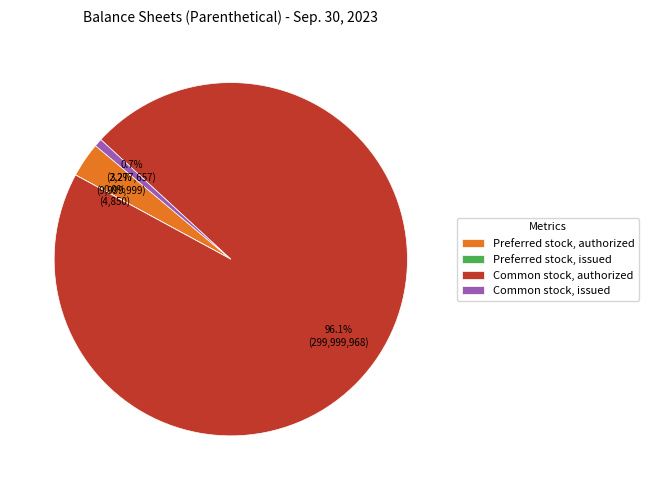

Do Preferred stock, authorized and Common stock, authorized together represent more than half of the pie?

Yes